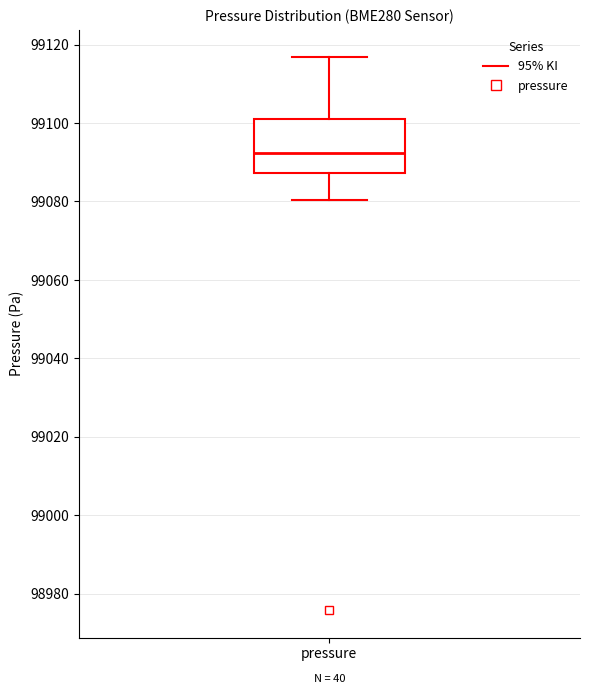

Transcribe this box plot: give where the median line is, the range the box spans, and where the two whiskers end, as read against the y-axis. The values are not printed on the chart, so give them approximately, as read against the axis.

median 99092, box 99088 to 99100, whiskers 99080 to 99116